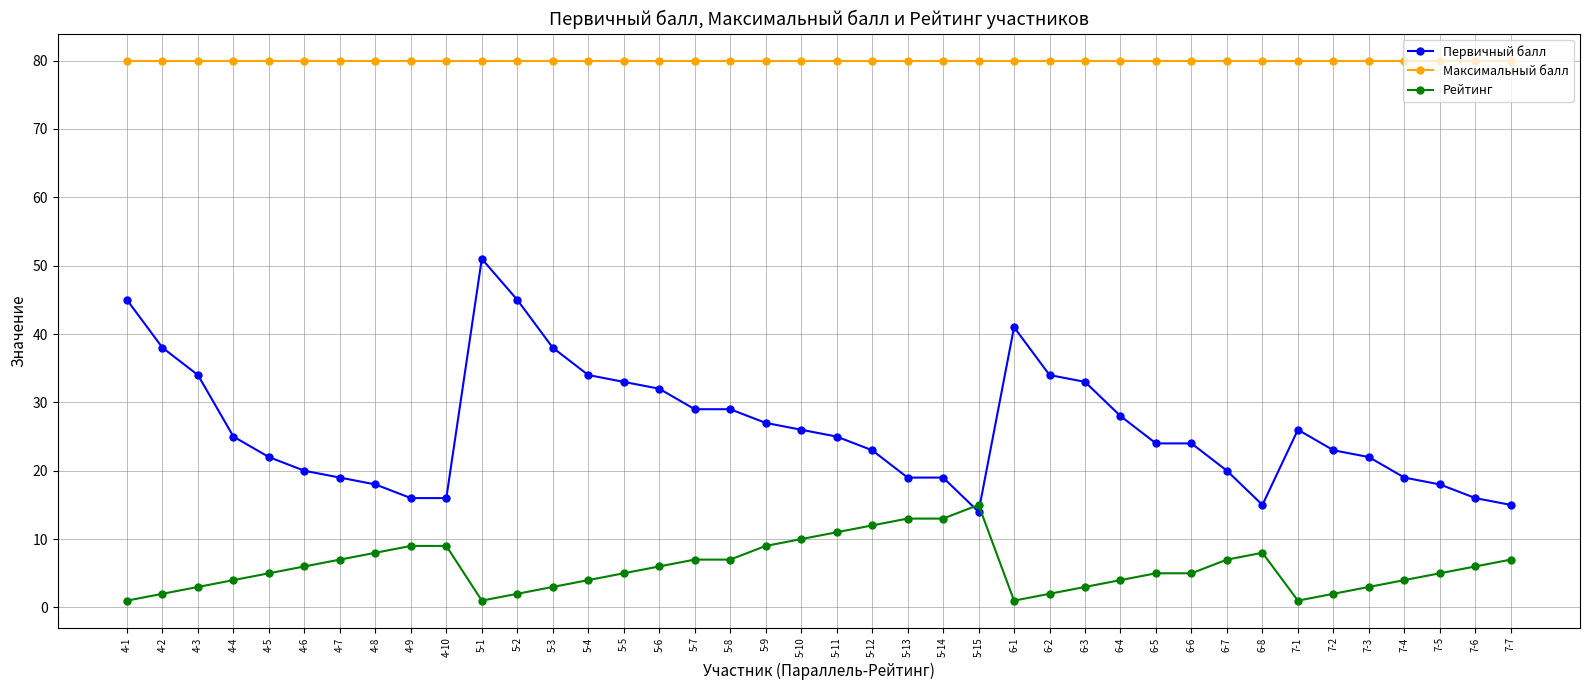

List the series in order of their peak value, highest first.

Максимальный балл, Первичный балл, Рейтинг